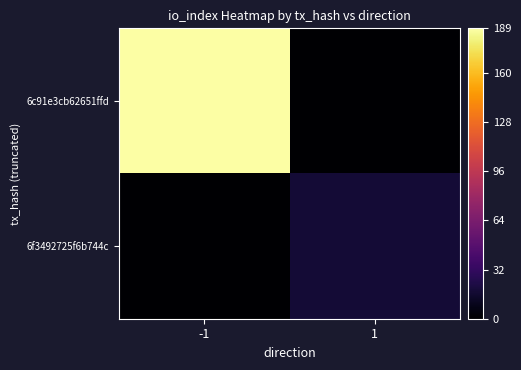

Which series has the largest total across all categories?

6c91e3cb62651ffd